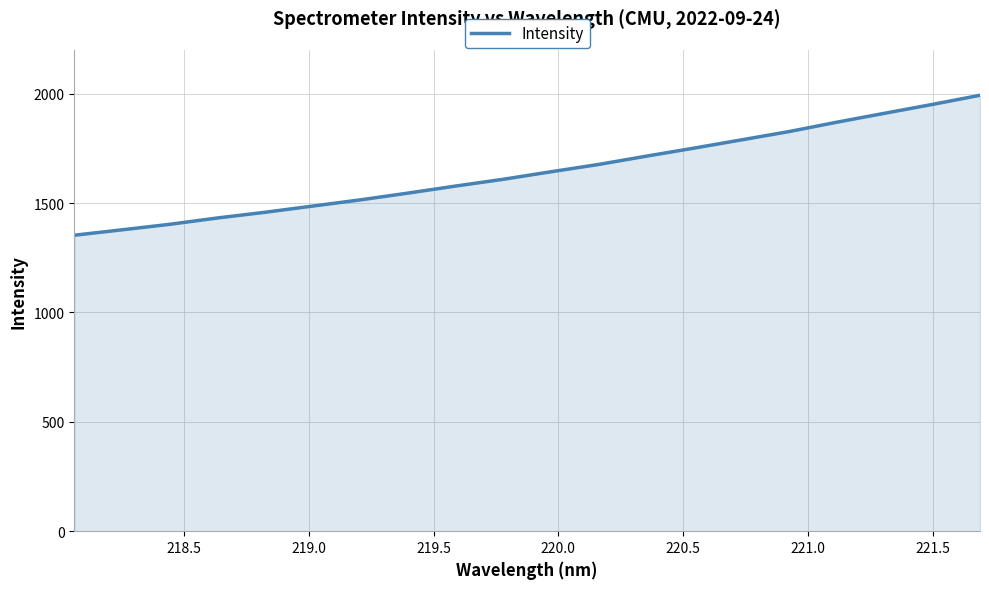

What is the greatest value displayed?

1992.8